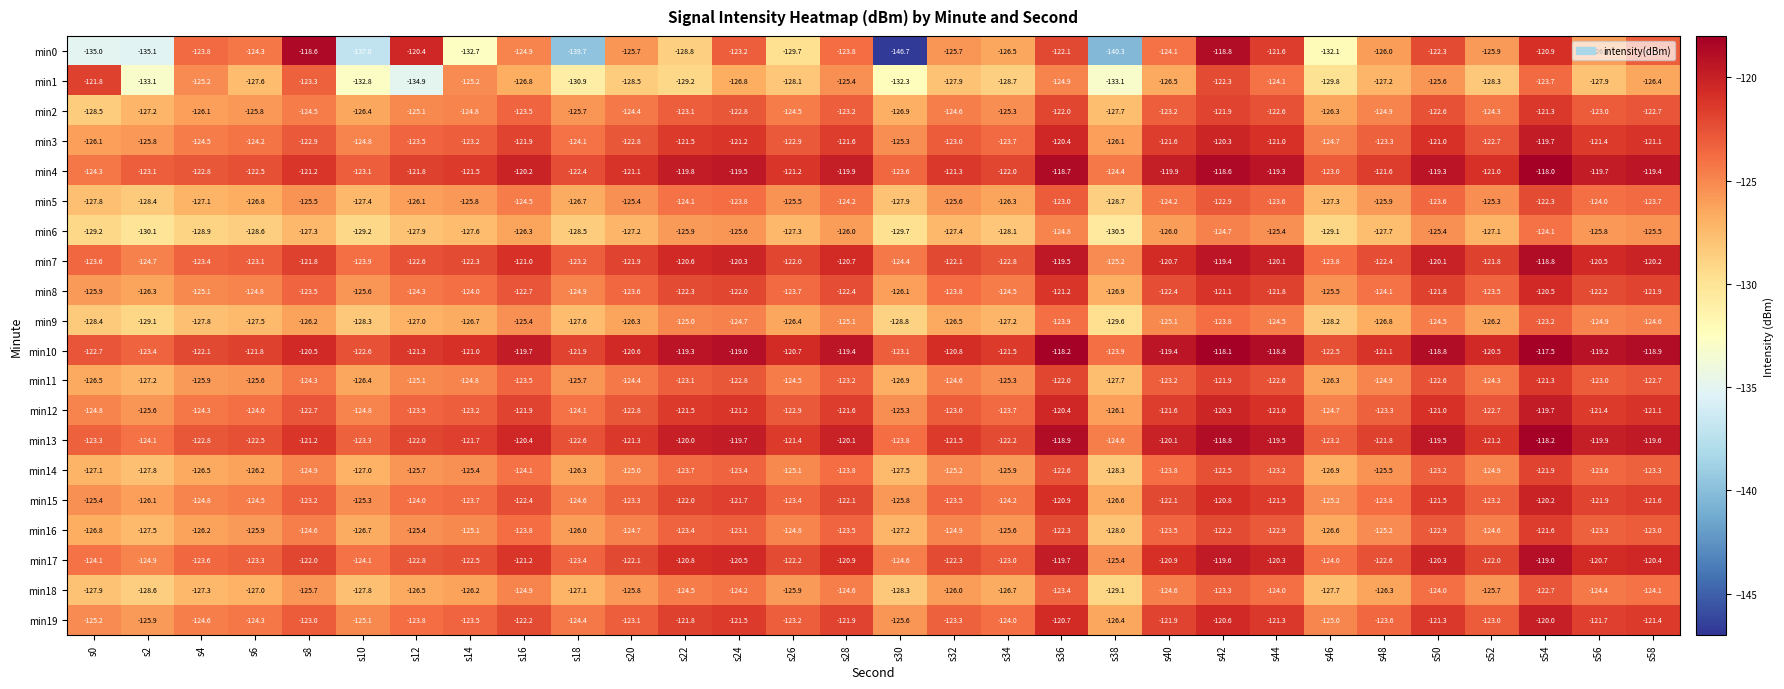

Which series has the widest spread of values?

min0